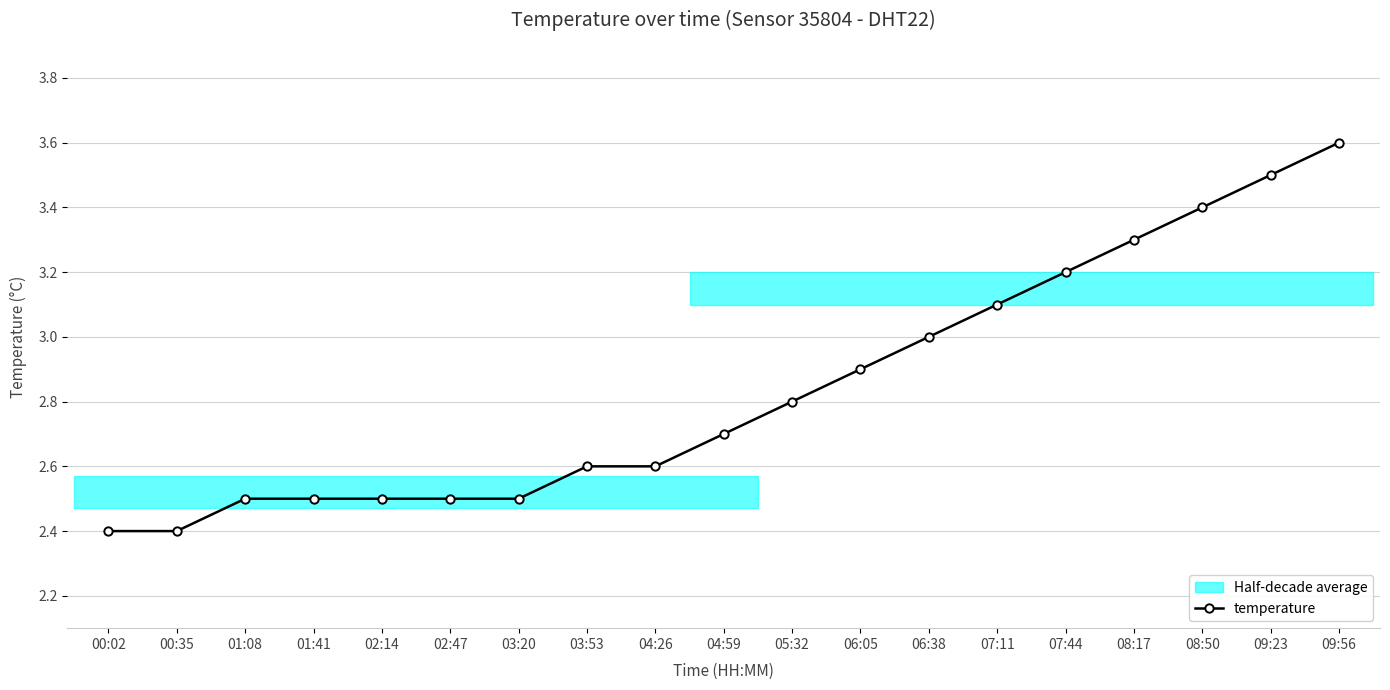

How many lines are shown in the chart?

1